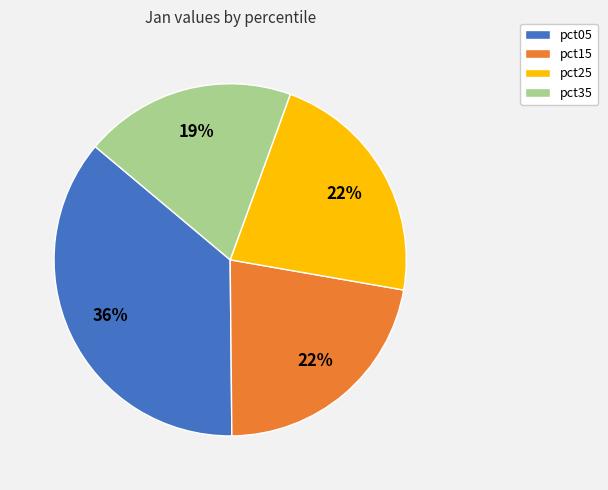

How many slices are in this pie chart?

4